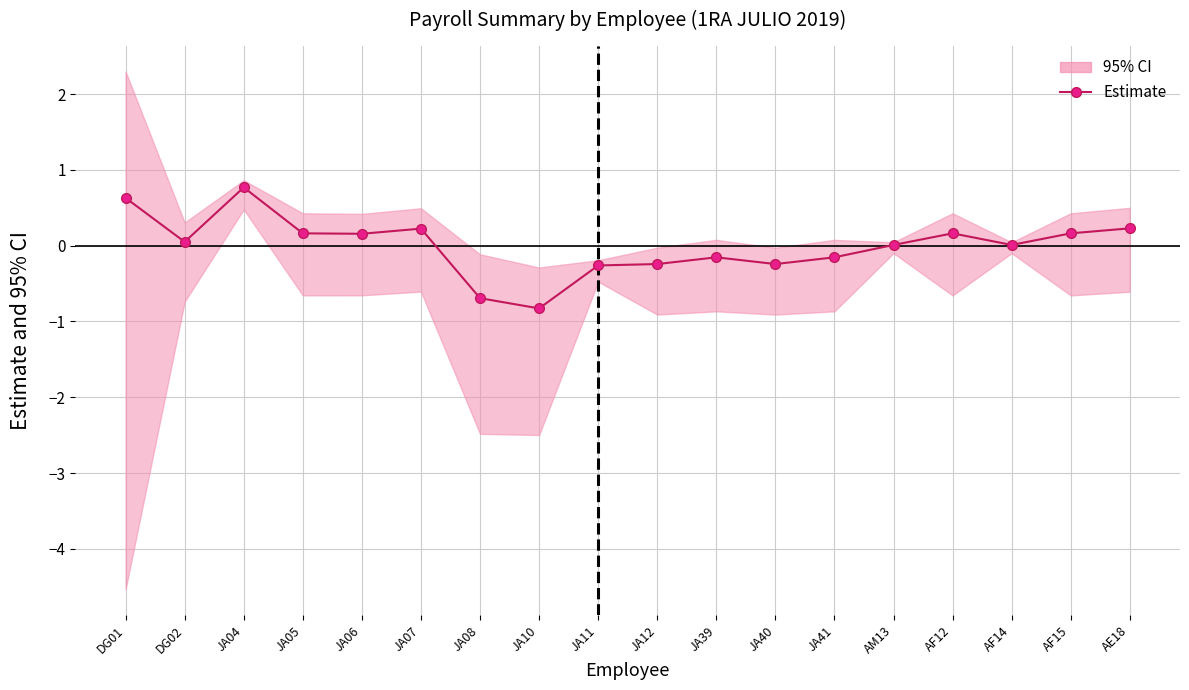

How many values exceed 0?

11